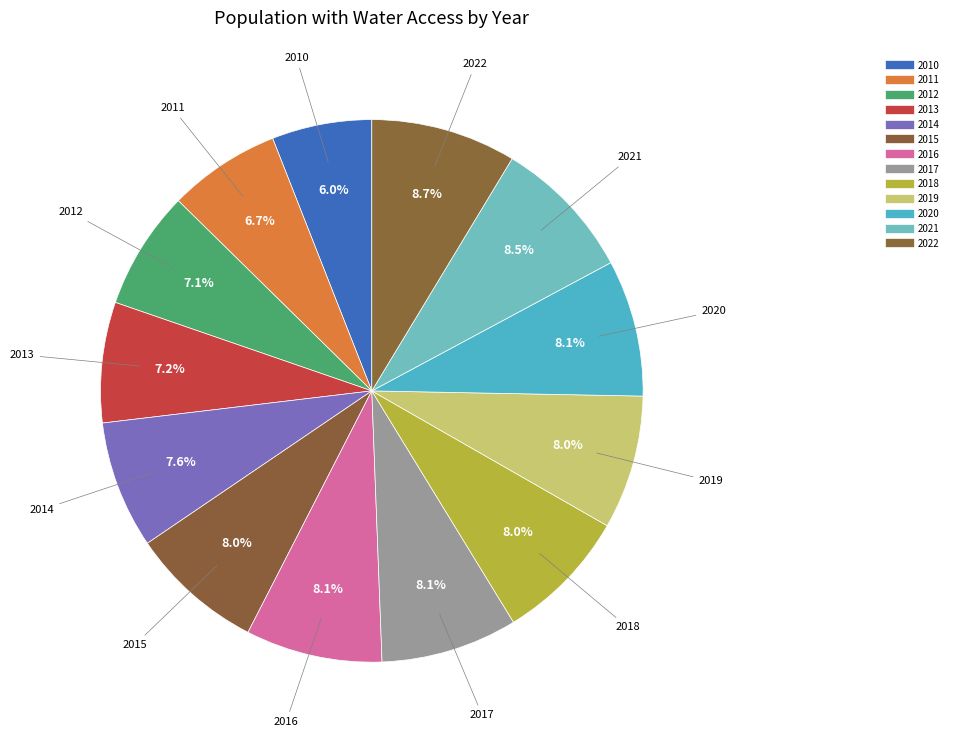

How many slices are in this pie chart?

13